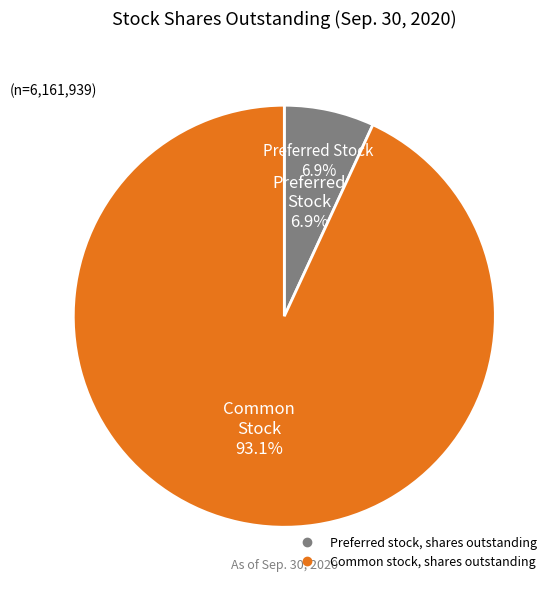

Does Preferred stock, shares outstanding represent more than half of the total?

No